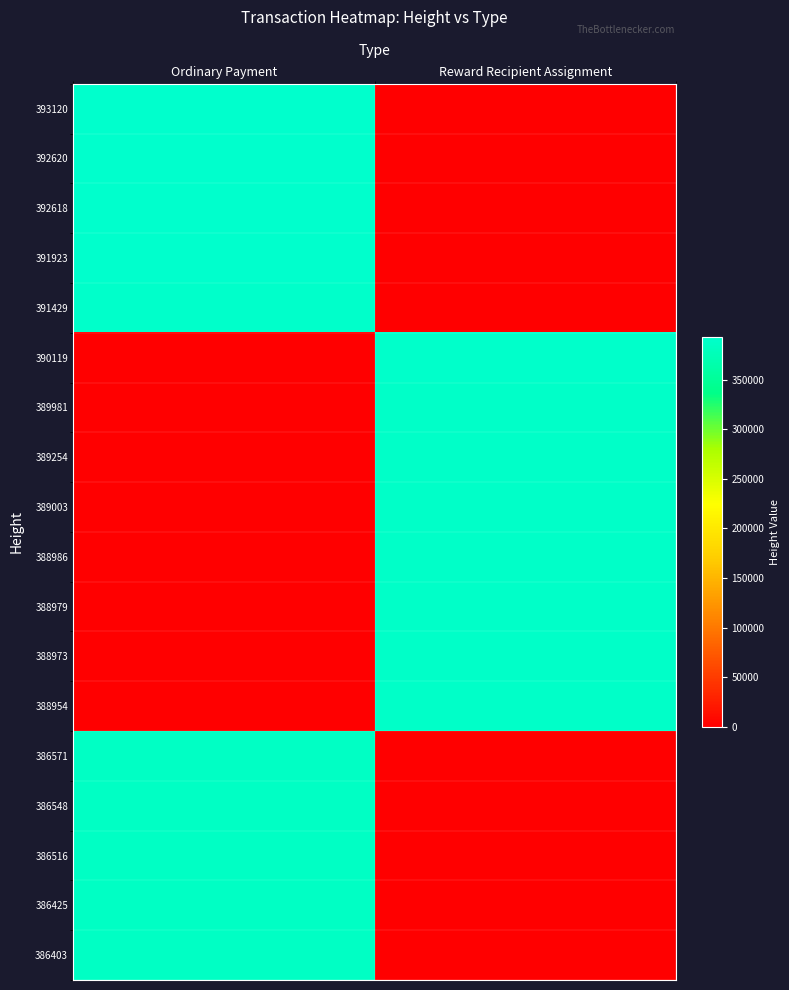

Reading left to right, what are all the values shown in this chart?

393120: Ordinary Payment=393120	Reward Recipient Assignment=0
392620: Ordinary Payment=392620	Reward Recipient Assignment=0
392618: Ordinary Payment=392618	Reward Recipient Assignment=0
391923: Ordinary Payment=391923	Reward Recipient Assignment=0
391429: Ordinary Payment=391429	Reward Recipient Assignment=0
390119: Ordinary Payment=0	Reward Recipient Assignment=390119
389981: Ordinary Payment=0	Reward Recipient Assignment=389981
389254: Ordinary Payment=0	Reward Recipient Assignment=389254
389003: Ordinary Payment=0	Reward Recipient Assignment=389003
388986: Ordinary Payment=0	Reward Recipient Assignment=388986
388979: Ordinary Payment=0	Reward Recipient Assignment=388979
388973: Ordinary Payment=0	Reward Recipient Assignment=388973
388954: Ordinary Payment=0	Reward Recipient Assignment=388954
386571: Ordinary Payment=386571	Reward Recipient Assignment=0
386548: Ordinary Payment=386548	Reward Recipient Assignment=0
386516: Ordinary Payment=386516	Reward Recipient Assignment=0
386425: Ordinary Payment=386425	Reward Recipient Assignment=0
386403: Ordinary Payment=386403	Reward Recipient Assignment=0